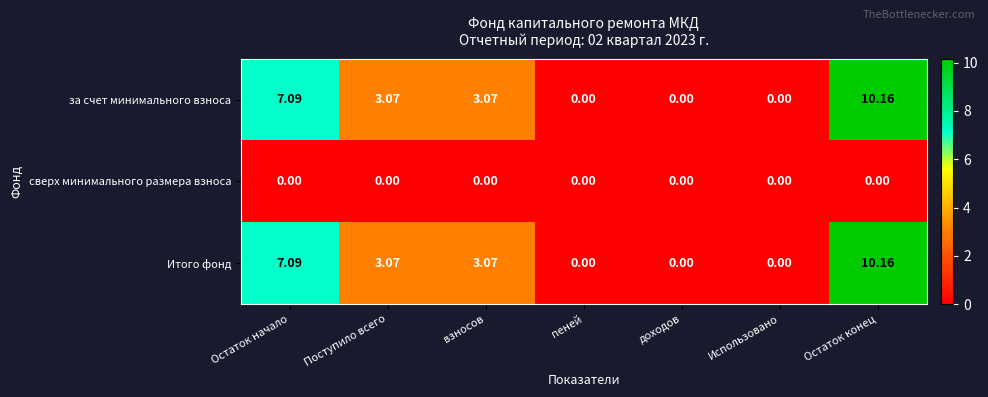

At which label does Итого фонд first exceed 3?

Остаток начало